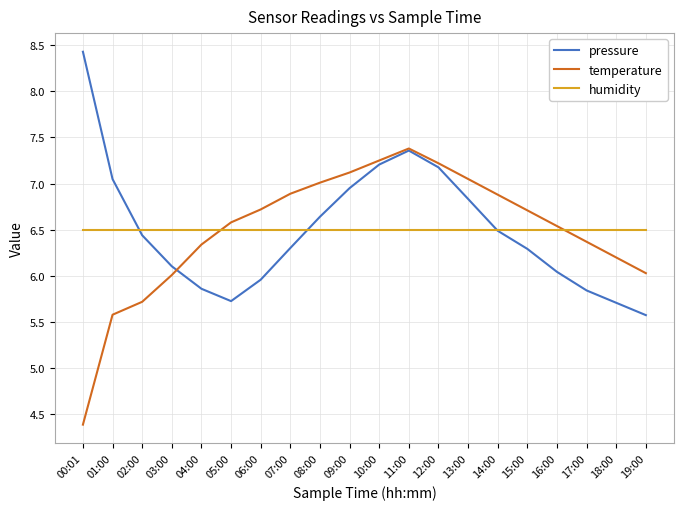

What is the total value across all series at 08:00?

20.2